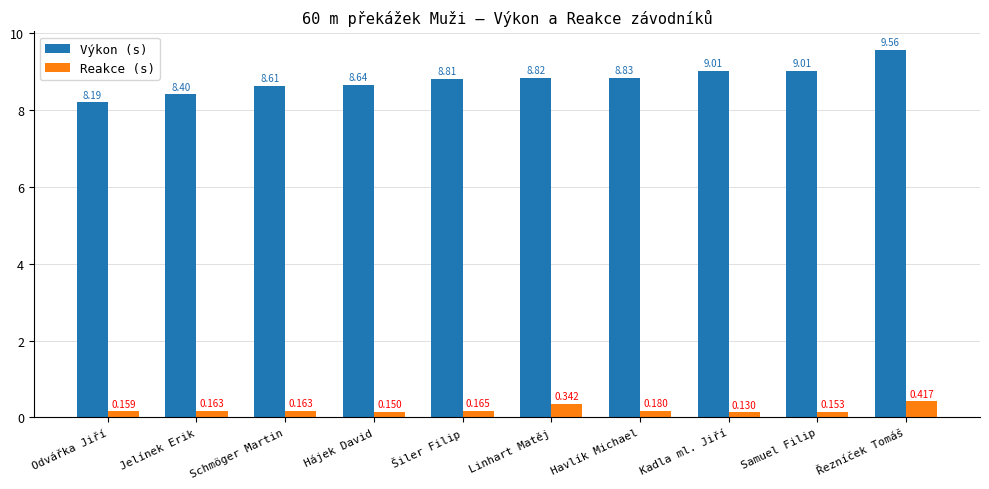

Which series changed the most between Hájek David and Havlík Michael?

Výkon (s)